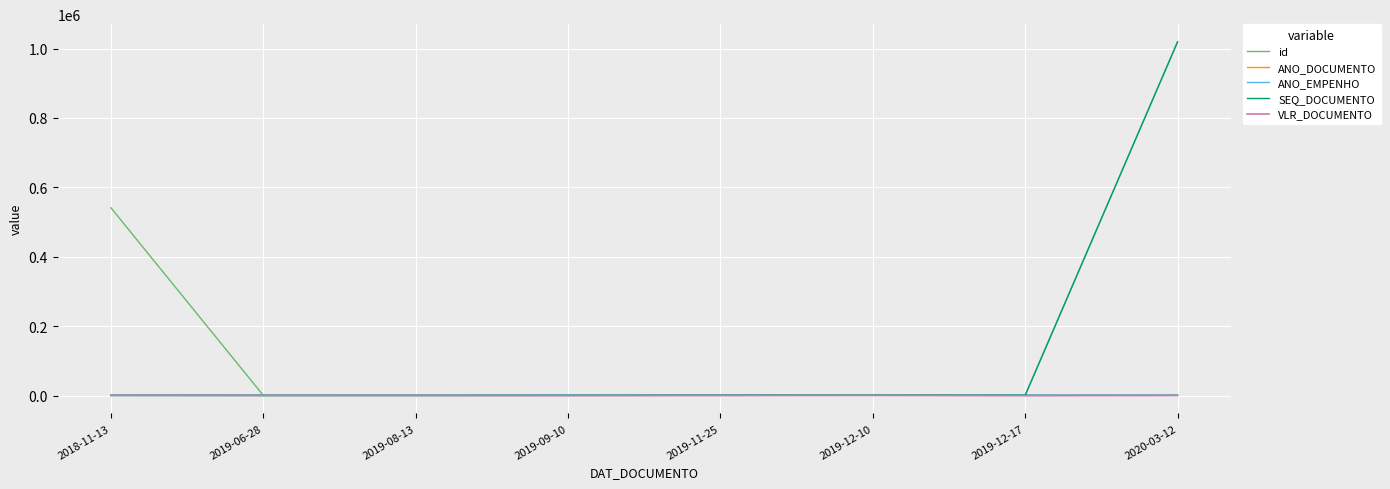

True or false: ANO_EMPENHO has a value of 1096 at 2019-12-17.

False